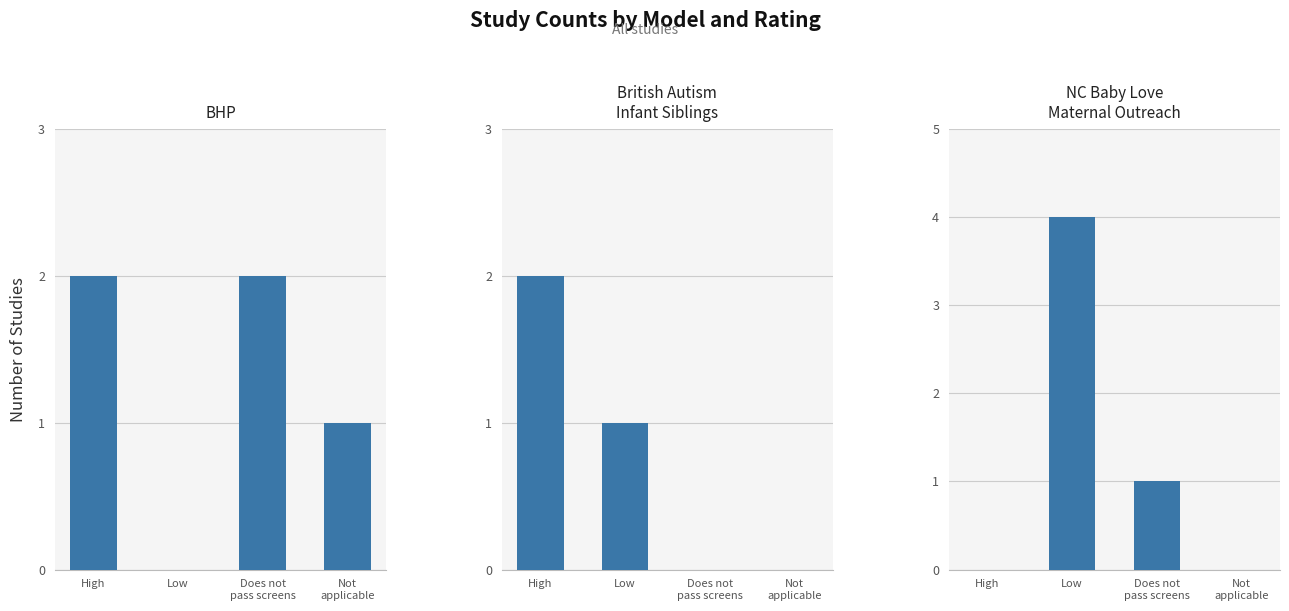

What is the total value across all series at Does not
pass screens?

3